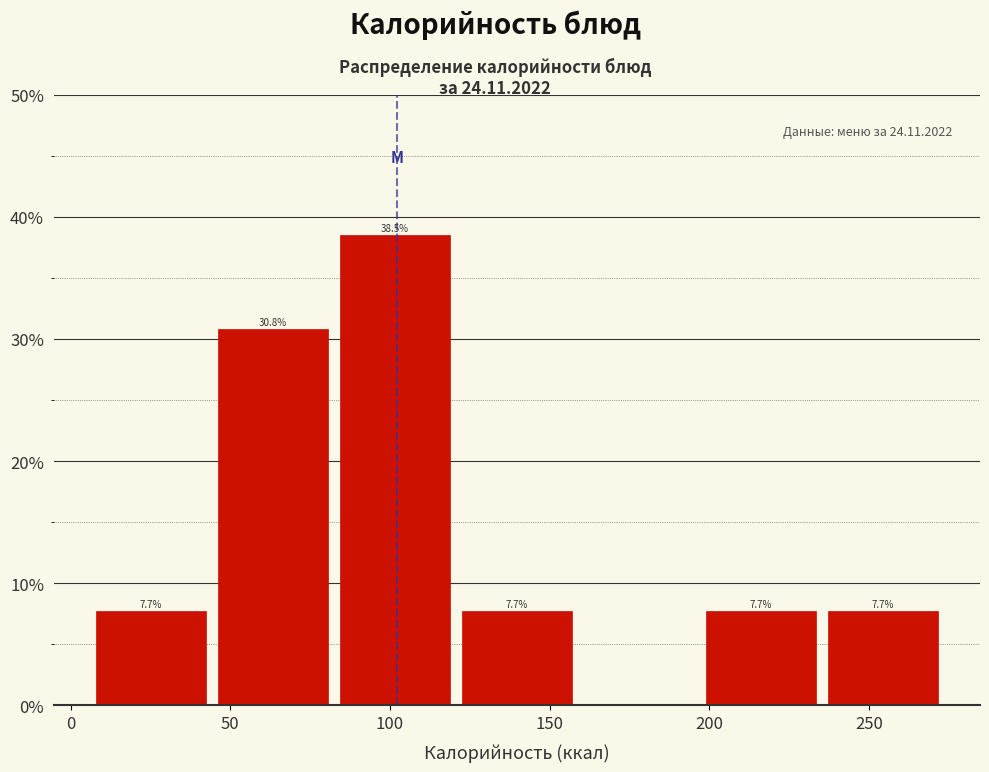

Over which range of the x-axis is the bar tallest?

80 to 120